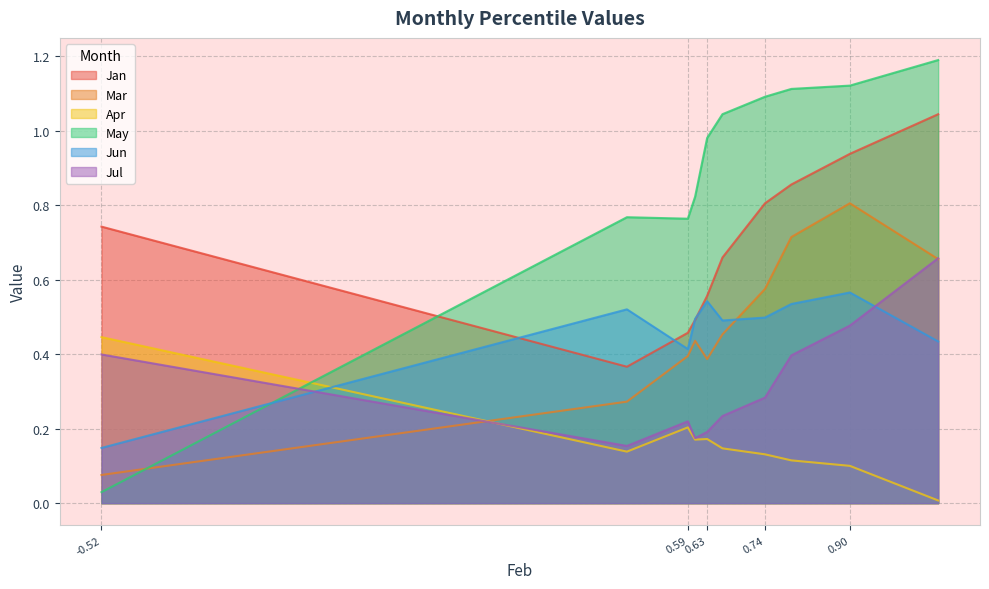

What is the total value across all series at pct95?

4.0